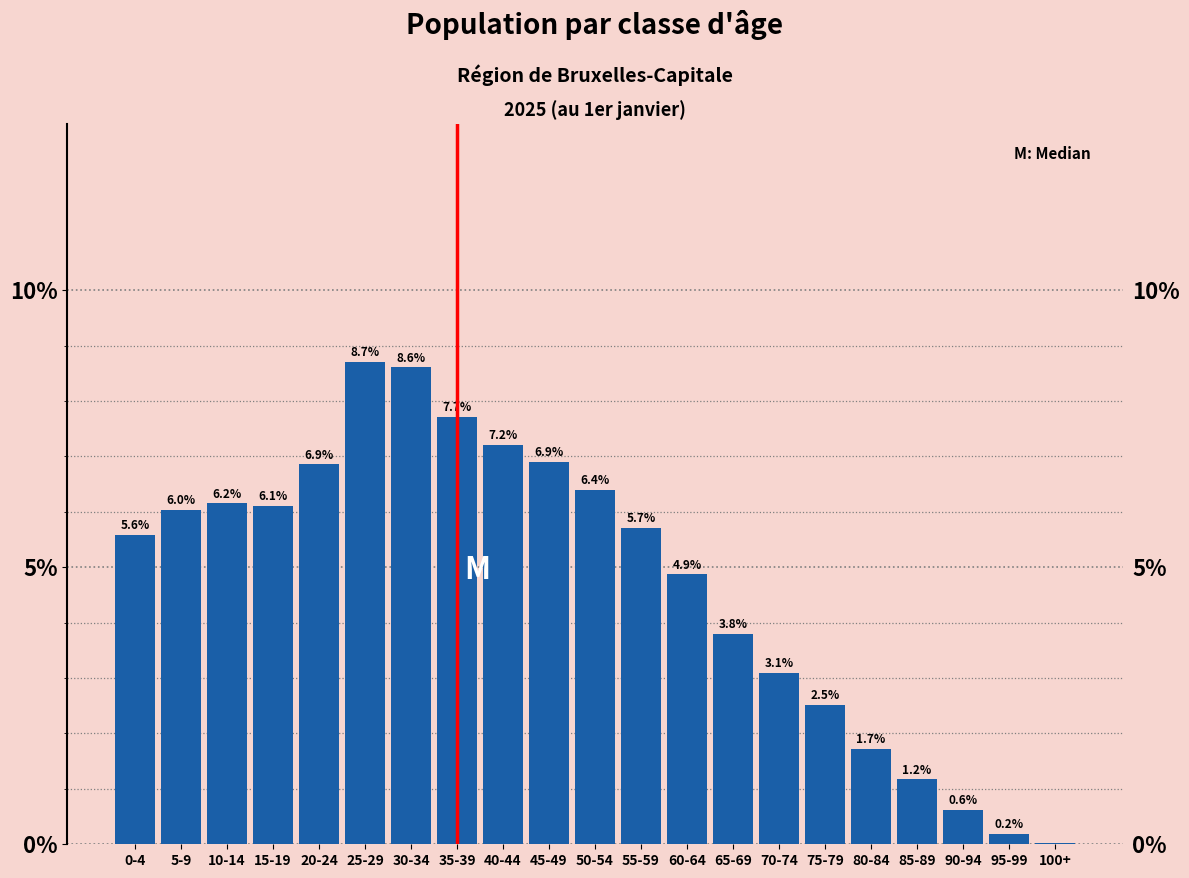

What is the sum of the values at 25-29 and 5-9?

14.7